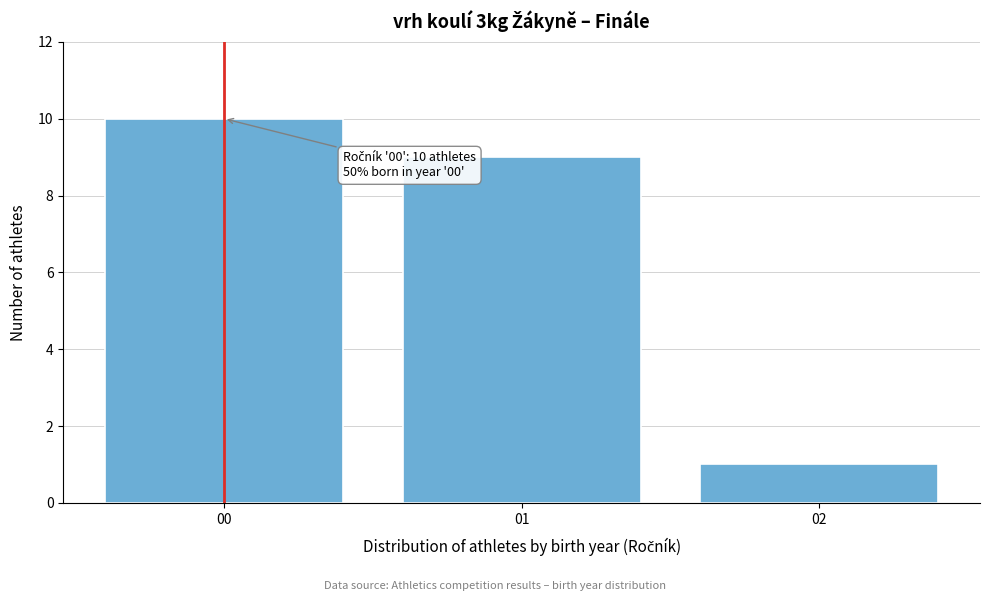

Reading right to left, transcribe all the data shown in this chart.

02=1	01=9	00=10